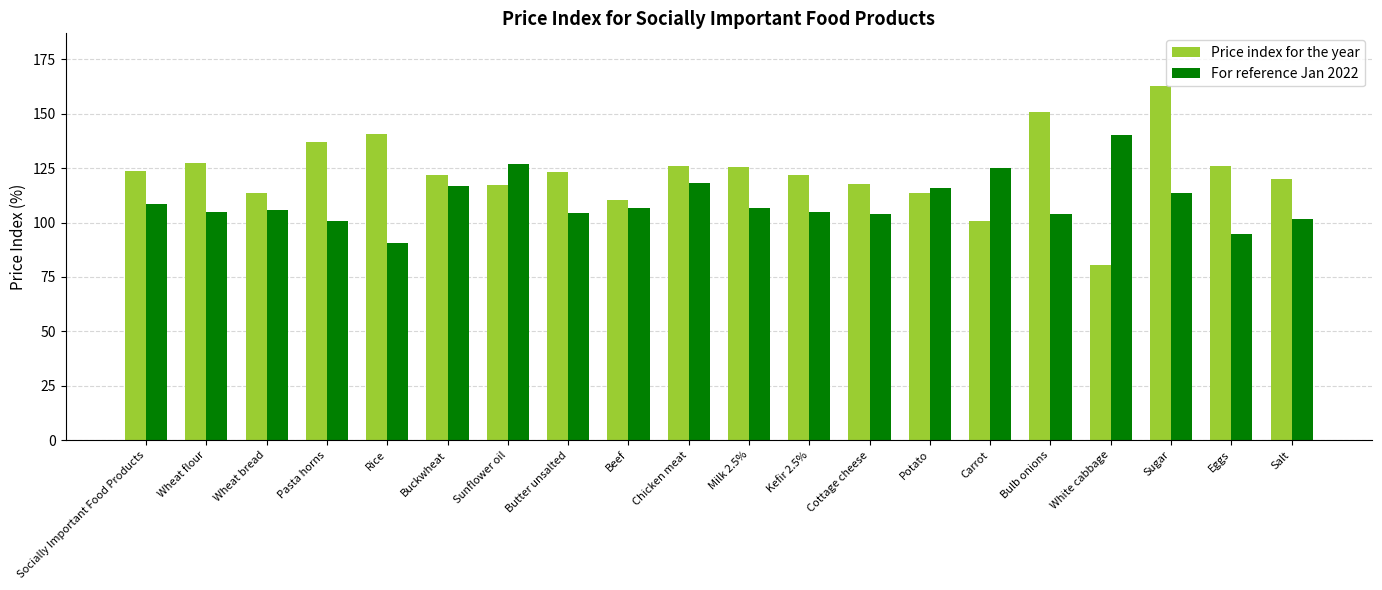

The For reference Jan 2022 series shows 115.8 at Potato. True or false?

True